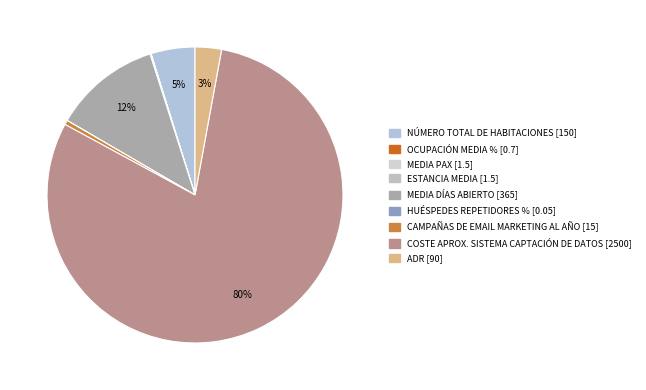

To the nearest percent, what percentage of the pie is NÚMERO TOTAL DE HABITACIONES?

5%